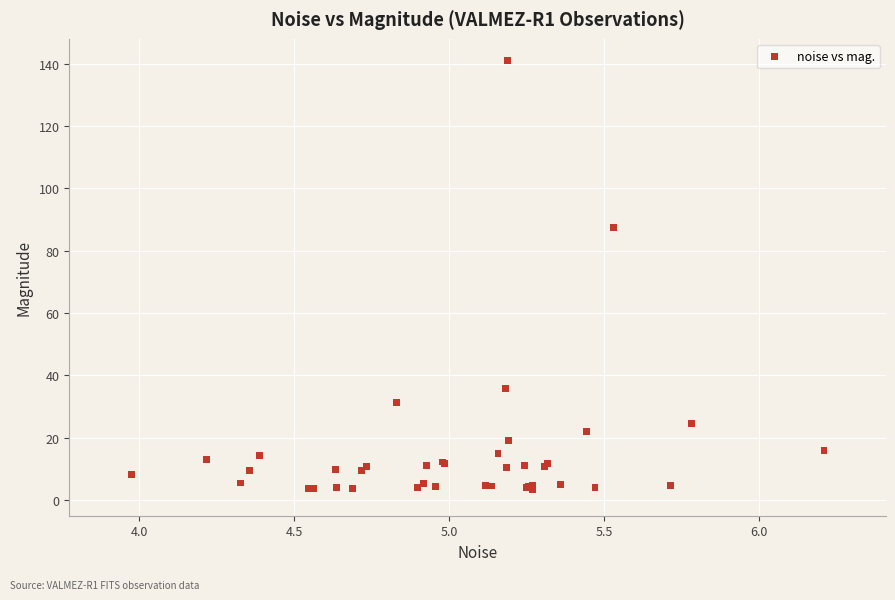

What Y value in the scatter plot is closest to 72?

87.4